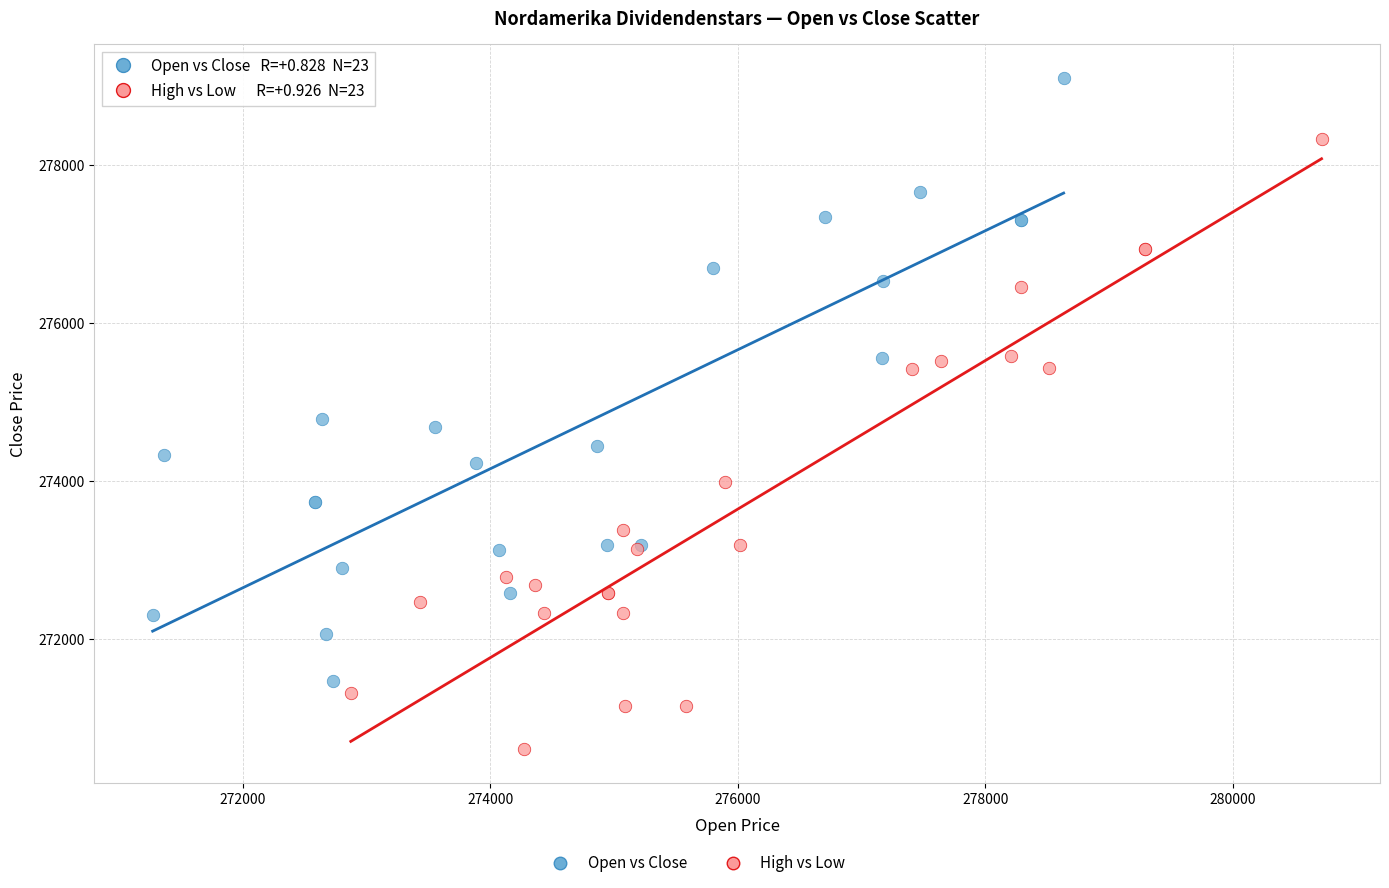

Which series reaches the minimum Y coordinate?

High vs Low